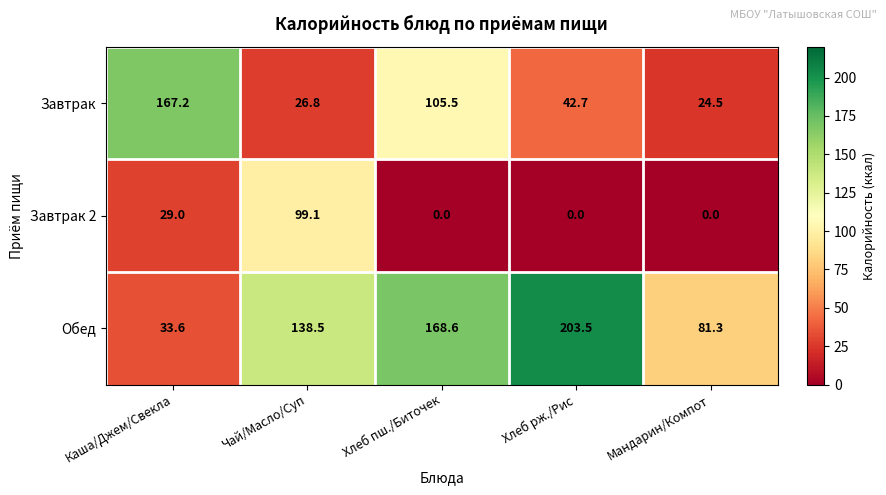

Reading left to right, extract all data points from this chart.

Завтрак: 167.2	26.8	105.5	42.7	24.5
Завтрак 2: 29.0	99.1	0.0	0.0	0.0
Обед: 33.6	138.5	168.6	203.5	81.3